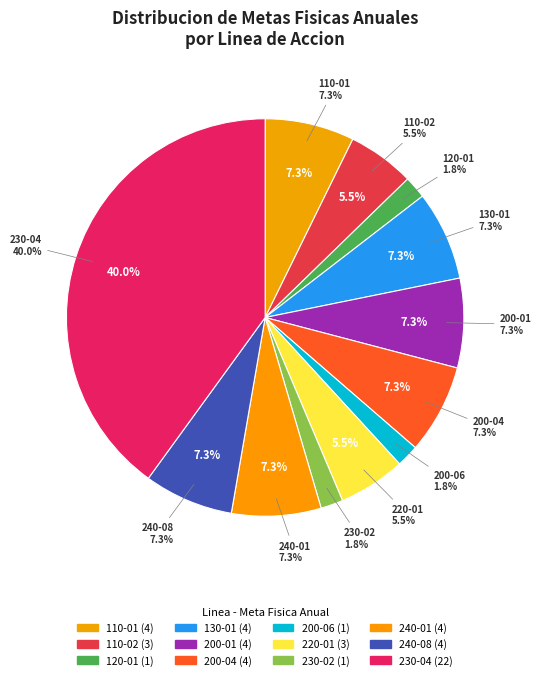

Count the number of slices in the pie.

12